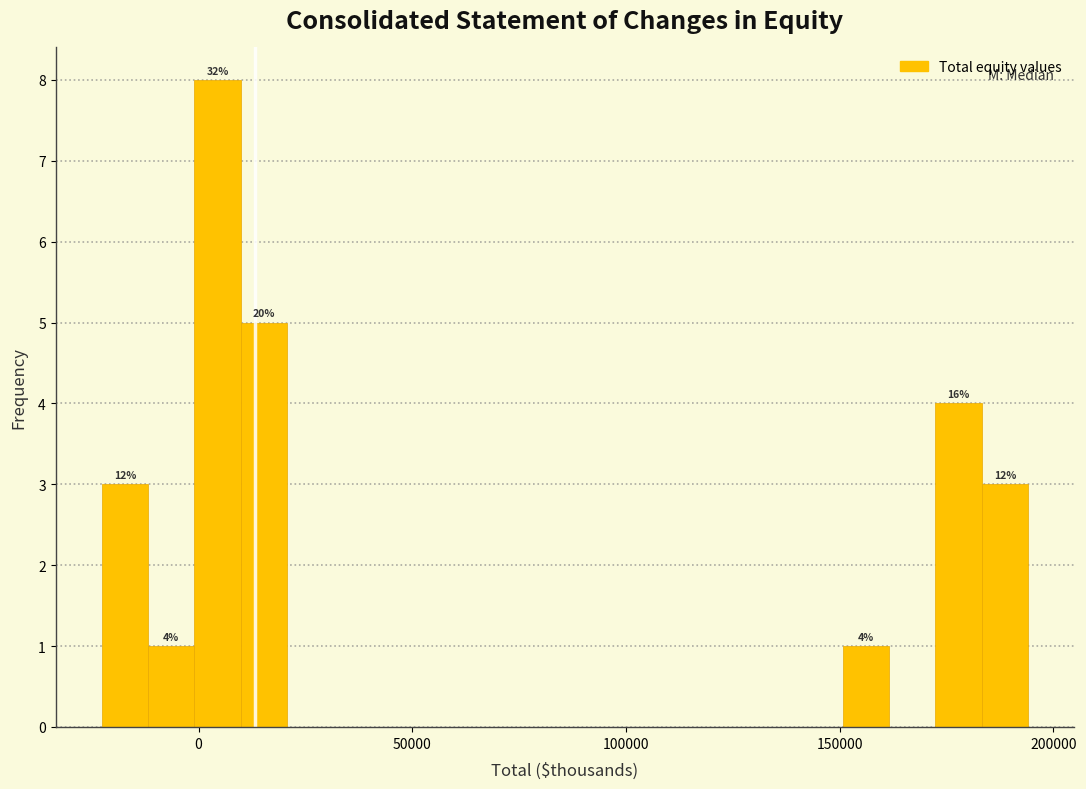

Read against the x-axis, roughly where is the centre of the tallest bar?

5000